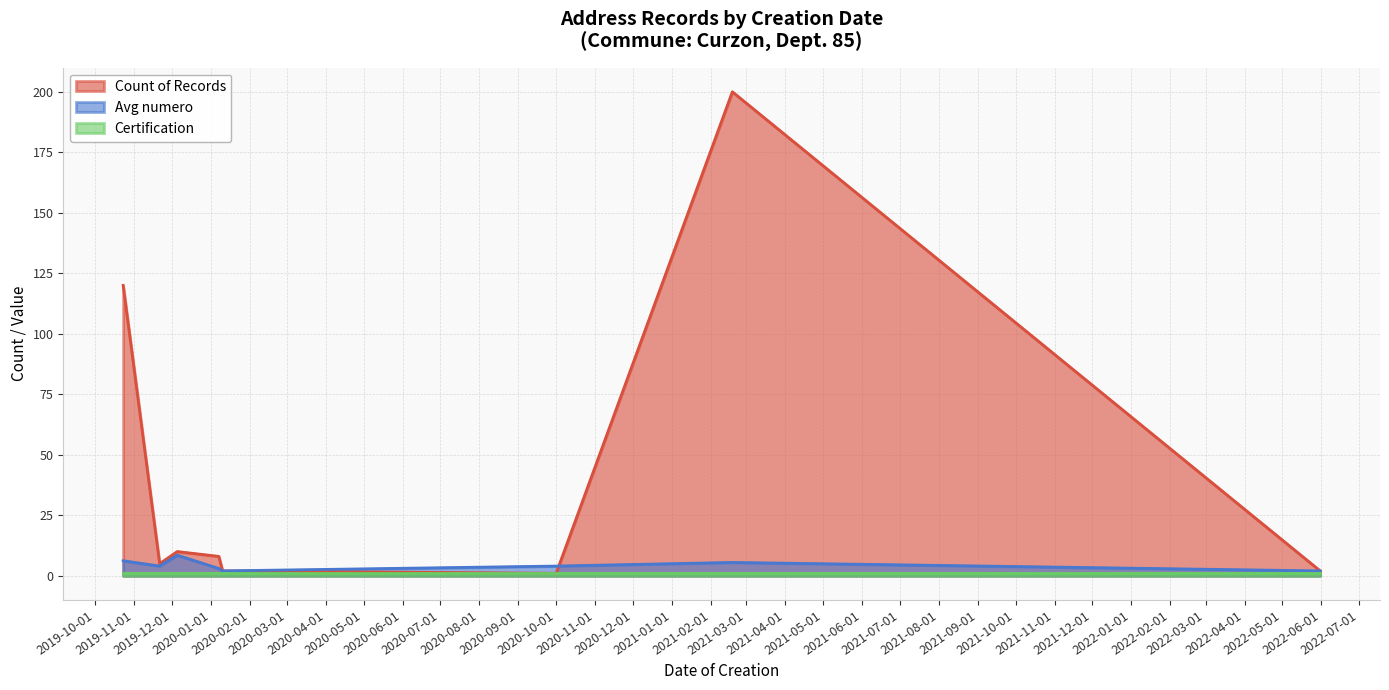

The Avg numero series shows 9.8 at 2019-10-23. True or false?

False